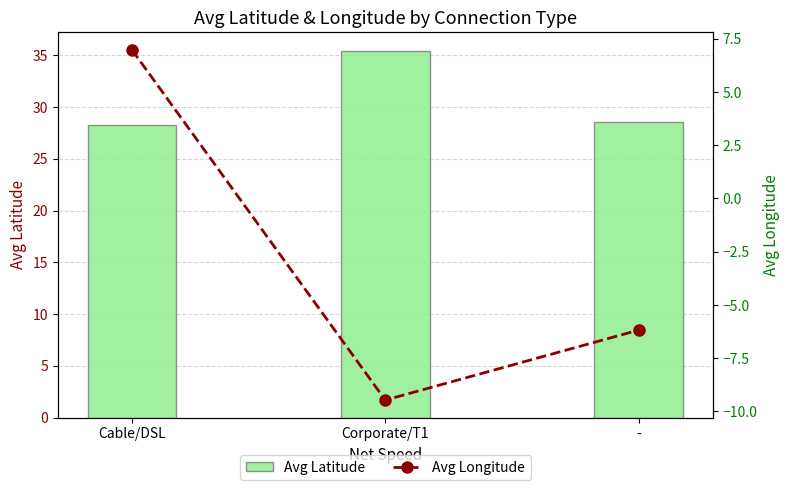

Between Cable/DSL and -, which series saw the biggest shift?

Avg Longitude